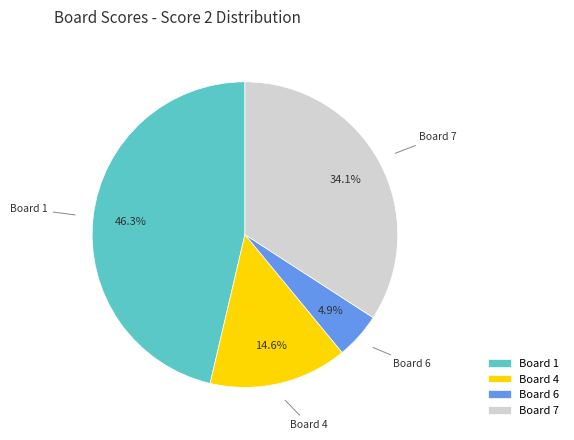

Combined, do Board 6 and Board 4 account for over 50%?

No